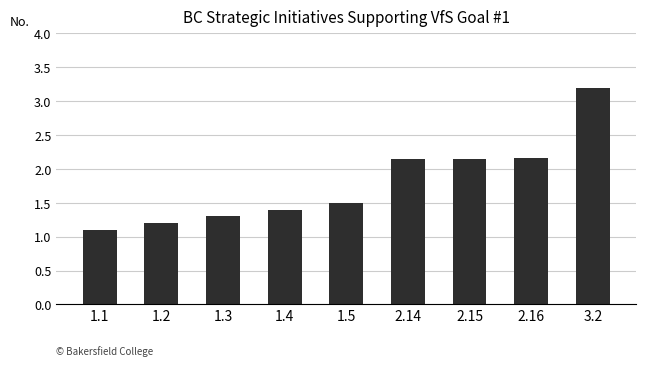

What is the change in value from 1.3 to 1.4?

+0.1